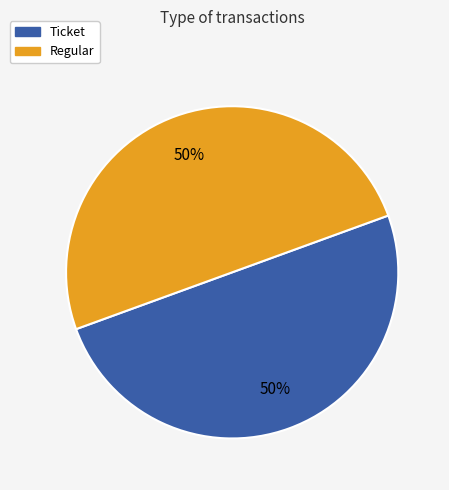

True or false: Regular accounts for 62% of the total.

False